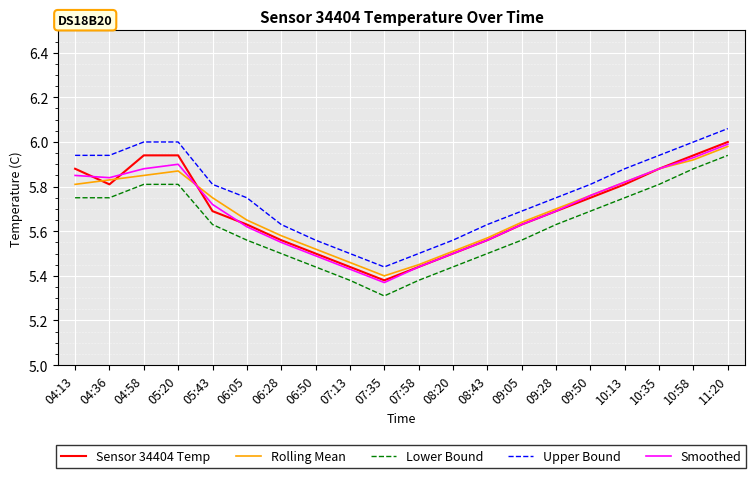

Where is the first local minimum for Rolling Mean?

07:35